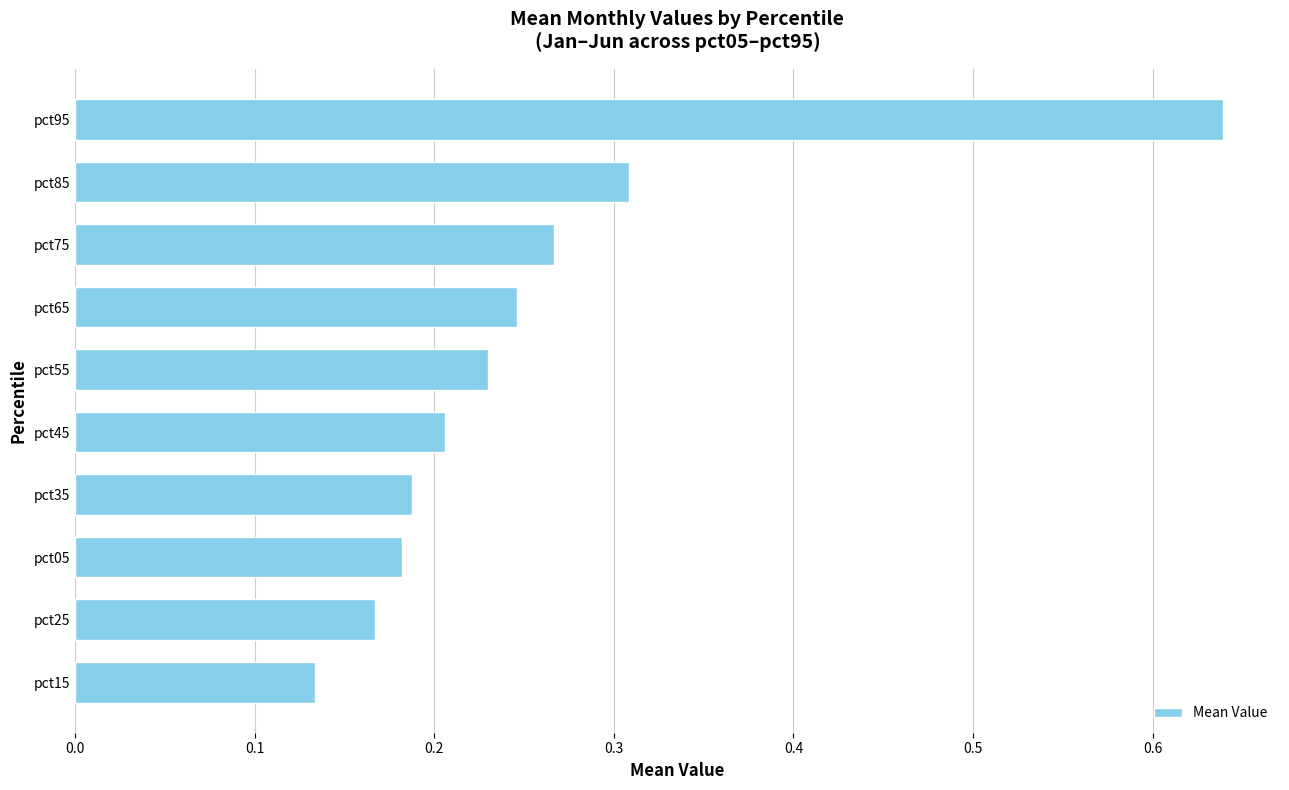

What is the difference between the maximum and second lowest values?

0.5